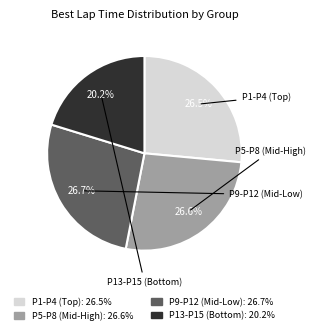

Is there a majority slice in this chart?

No